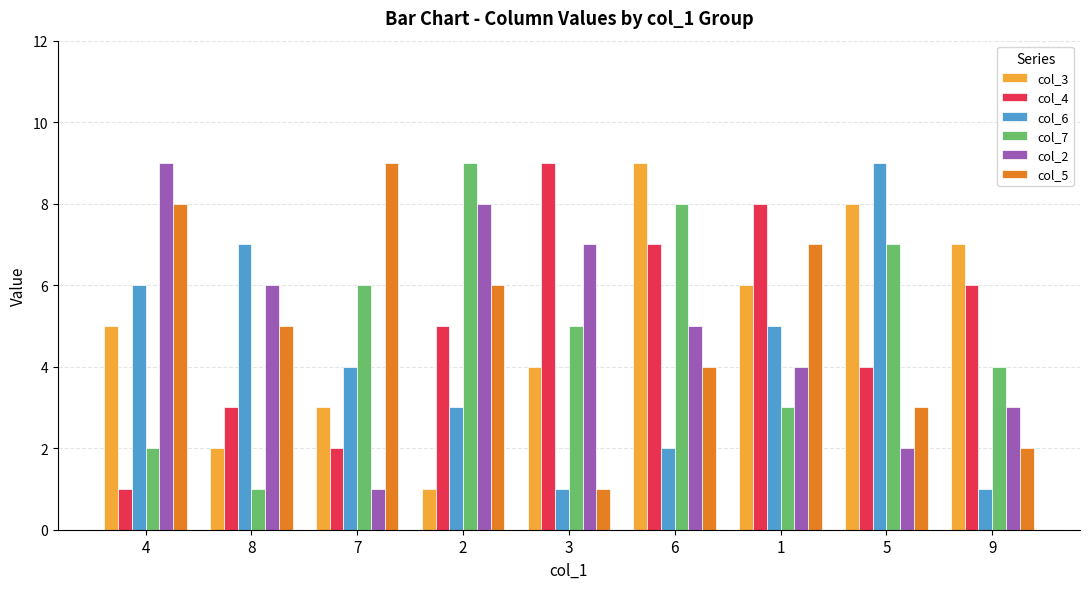

Rank the series at 2 from lowest to highest value.

col_3, col_6, col_4, col_5, col_2, col_7